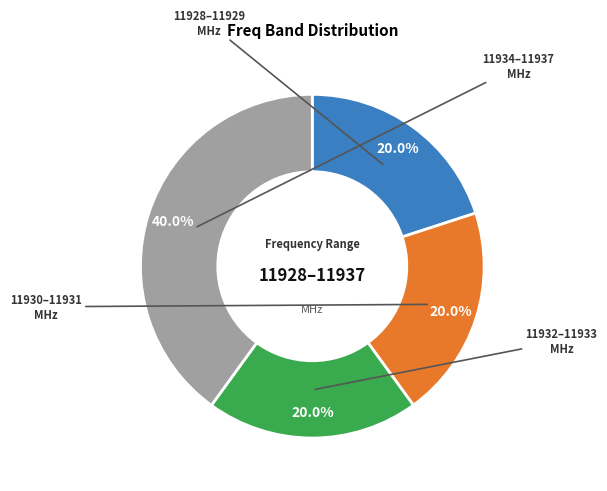

Is there any slice that represents more than half of the pie?

No